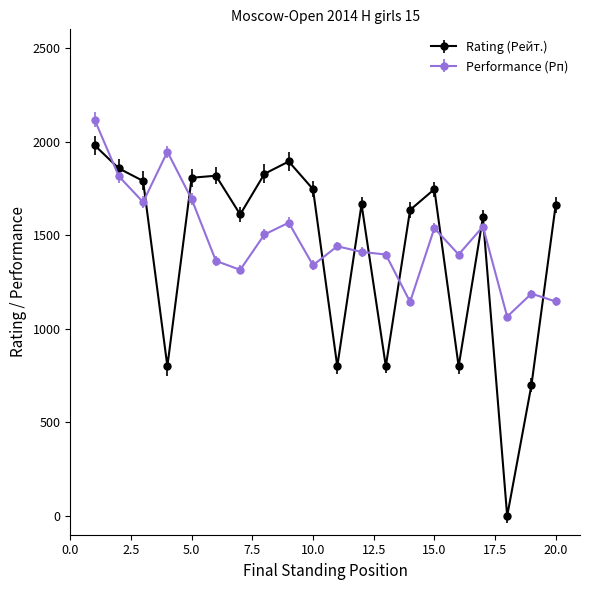

List the series in order of their overall mean, highest first.

Performance (Рп), Rating (Рейт.)